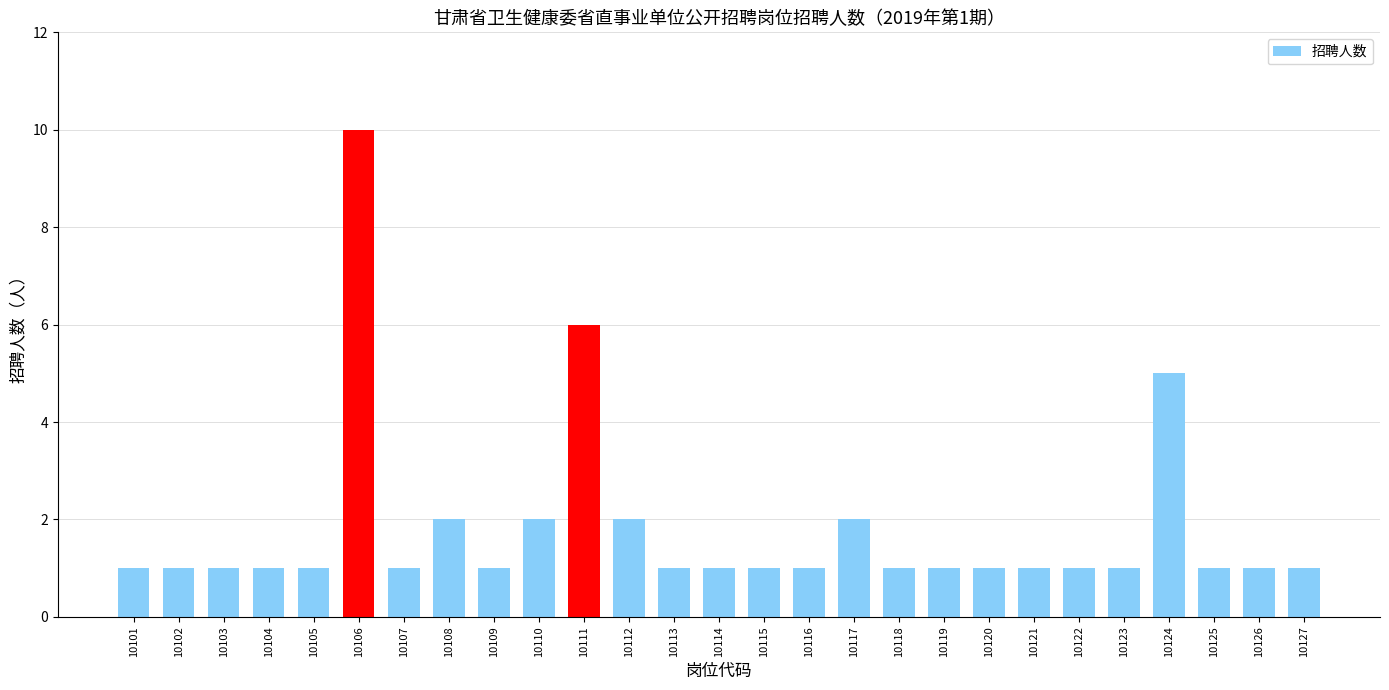

What is the sum of the values at 10106 and 10102?

11